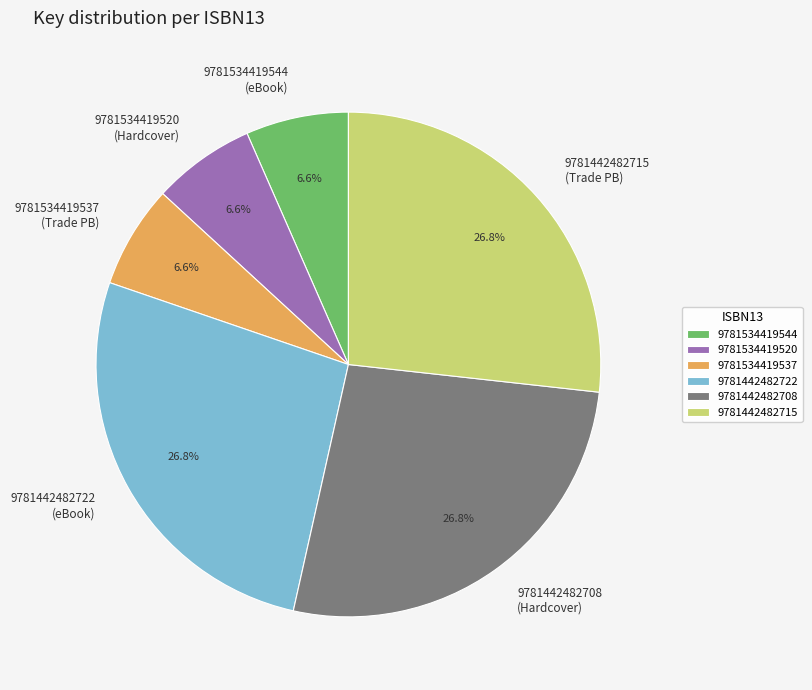

Count the number of slices in the pie.

6